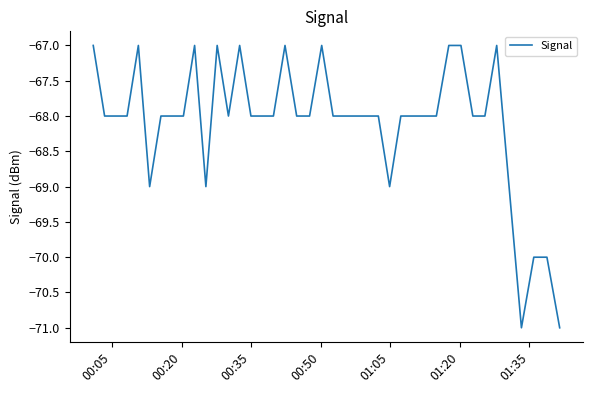

What is the smallest value displayed?

-71